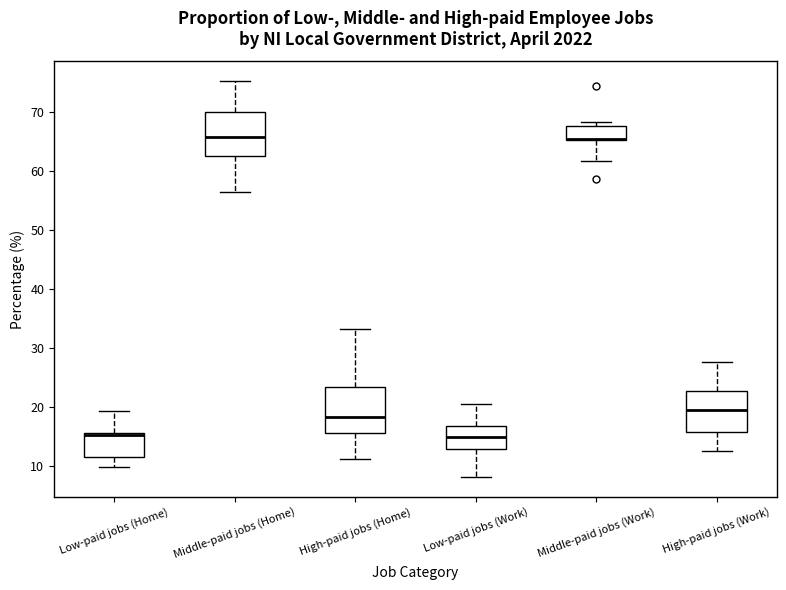

Reading left to right, read every box against the y-axis: the position of its median line, the range the box covers, and the ends of its whiskers. The values are not printed on the chart, so give them approximately, as read against the axis.

Low-paid jobs (Home): median 15, box 12 to 16, whiskers 10 to 19
Middle-paid jobs (Home): median 66, box 63 to 70, whiskers 56 to 75
High-paid jobs (Home): median 18, box 16 to 23, whiskers 11 to 33
Low-paid jobs (Work): median 15, box 13 to 17, whiskers 8 to 21
Middle-paid jobs (Work): median 66, box 65 to 68, whiskers 62 to 68 (just above the box's upper edge)
High-paid jobs (Work): median 20, box 16 to 23, whiskers 13 to 28